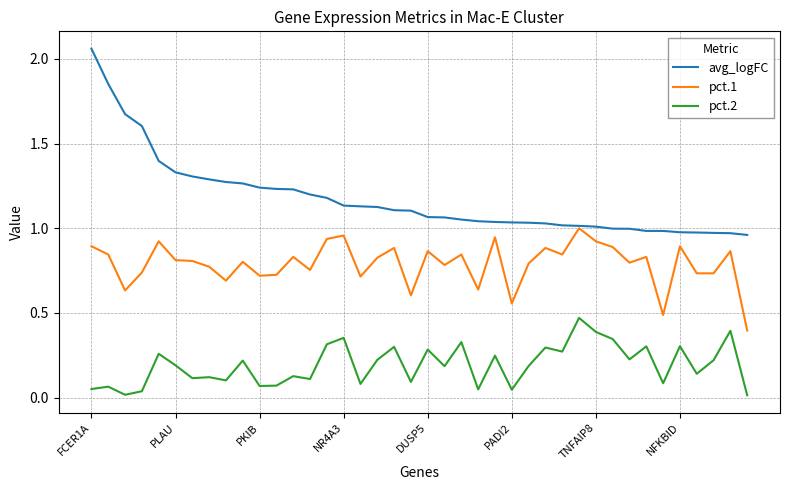

Which series has the largest total across all categories?

avg_logFC